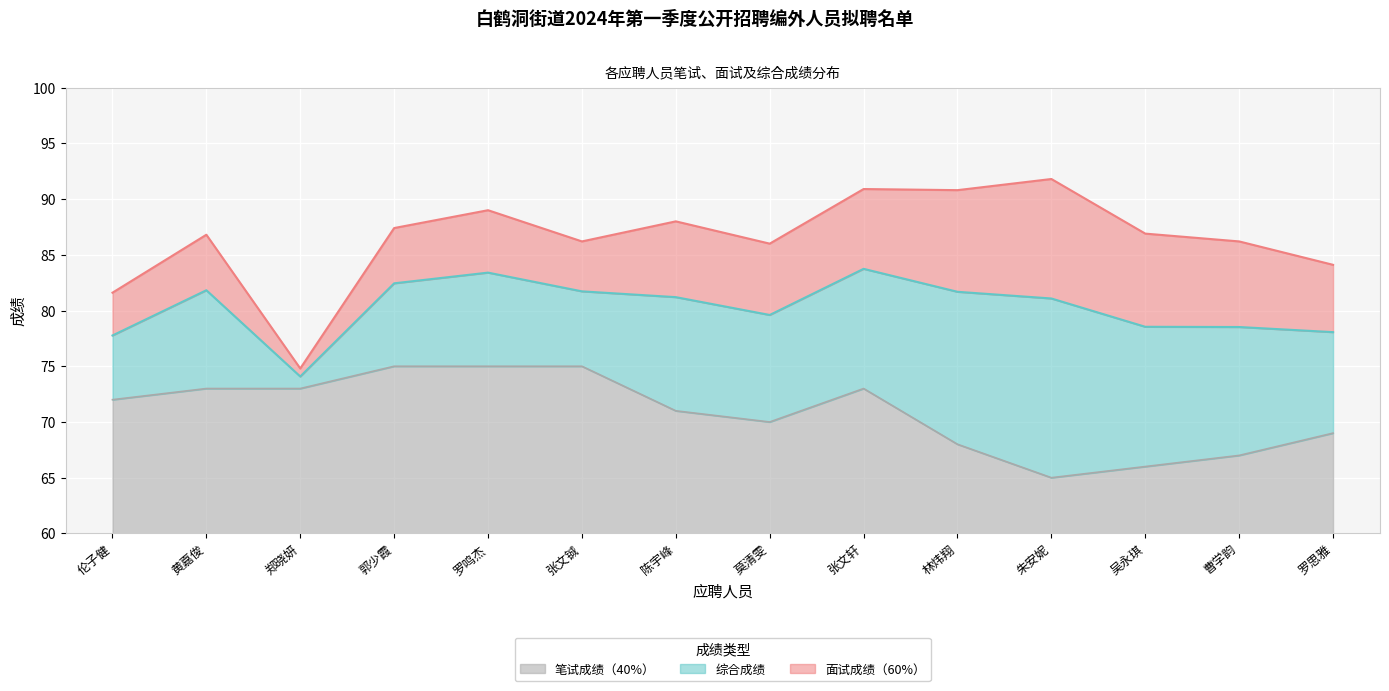

Reading left to right, what are all the values shown in this chart?

面试成绩（60%）: 伦子健=81.6	黄嘉俊=86.8	郑晓妍=74.8	郭少霞=87.4	罗鸣杰=89.0	张文铖=86.2	陈宇峰=88.0	莫清雯=86.0	张文轩=90.9	林炜翔=90.8	朱安妮=91.8	吴永琪=86.9	曹学韵=86.2	罗思雅=84.1
笔试成绩（40%）: 伦子健=72.0	黄嘉俊=73.0	郑晓妍=73.0	郭少霞=75.0	罗鸣杰=75.0	张文铖=75.0	陈宇峰=71.0	莫清雯=70.0	张文轩=73.0	林炜翔=68.0	朱安妮=65.0	吴永琪=66.0	曹学韵=67.0	罗思雅=69.0
综合成绩: 伦子健=77.8	黄嘉俊=81.8	郑晓妍=74.1	郭少霞=82.4	罗鸣杰=83.4	张文铖=81.7	陈宇峰=81.2	莫清雯=79.6	张文轩=83.7	林炜翔=81.7	朱安妮=81.1	吴永琪=78.5	曹学韵=78.5	罗思雅=78.1